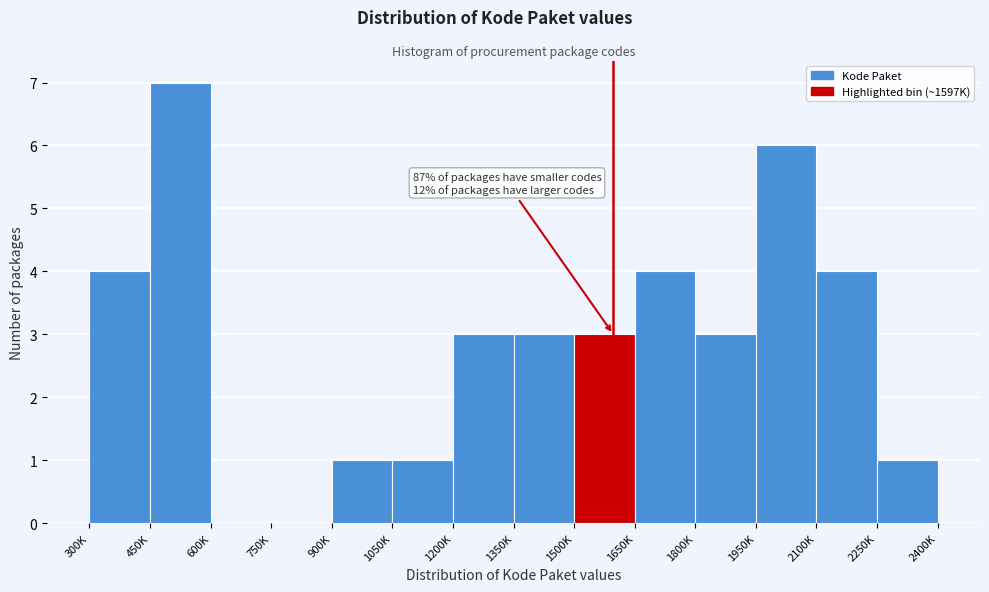

Reading left to right, transcribe all the data shown in this chart.

300K=4	450K=7	600K=0	750K=0	900K=1	1050K=1	1200K=3	1350K=3	1500K=3	1650K=4	1800K=3	1950K=6	2100K=4	2250K=1